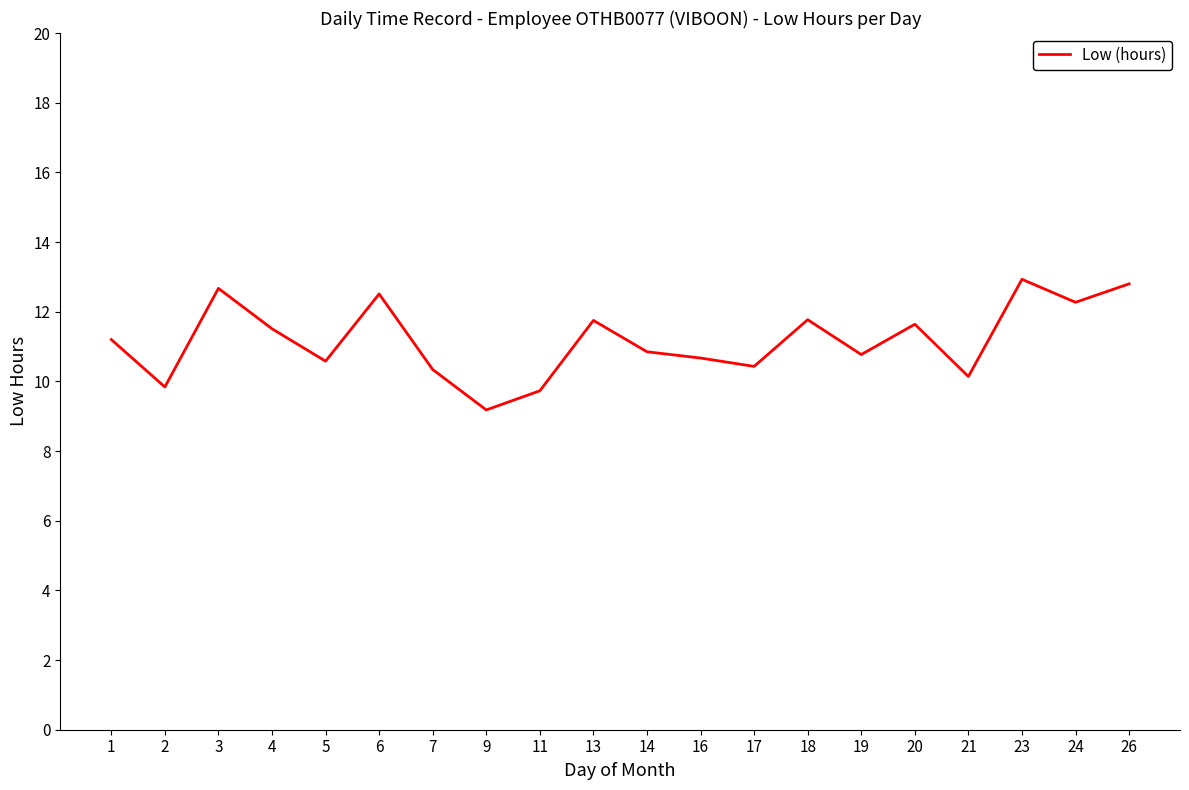

How many values are below 11?

10